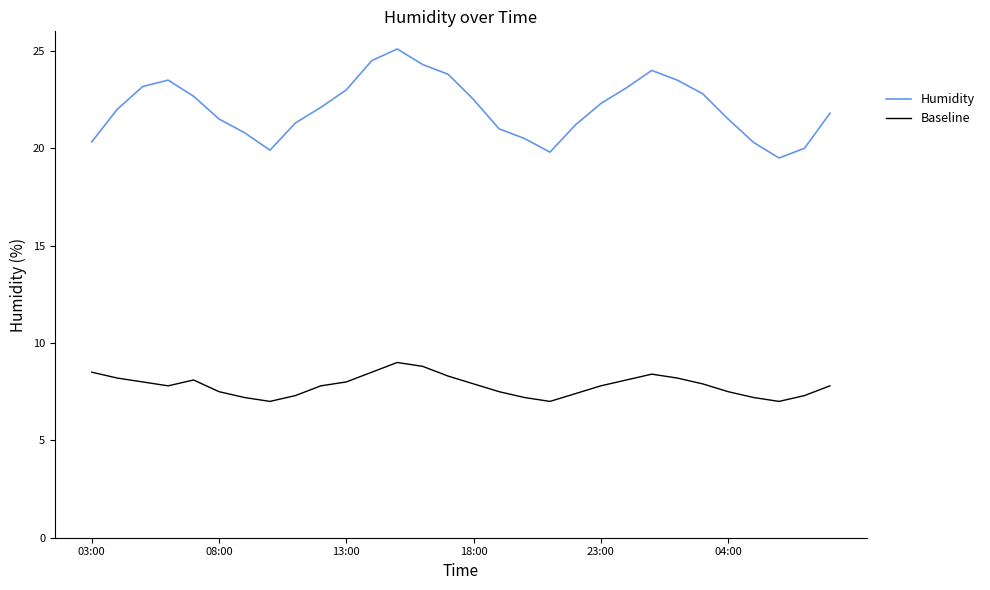

List the series in order of their peak value, lowest first.

Baseline, Humidity